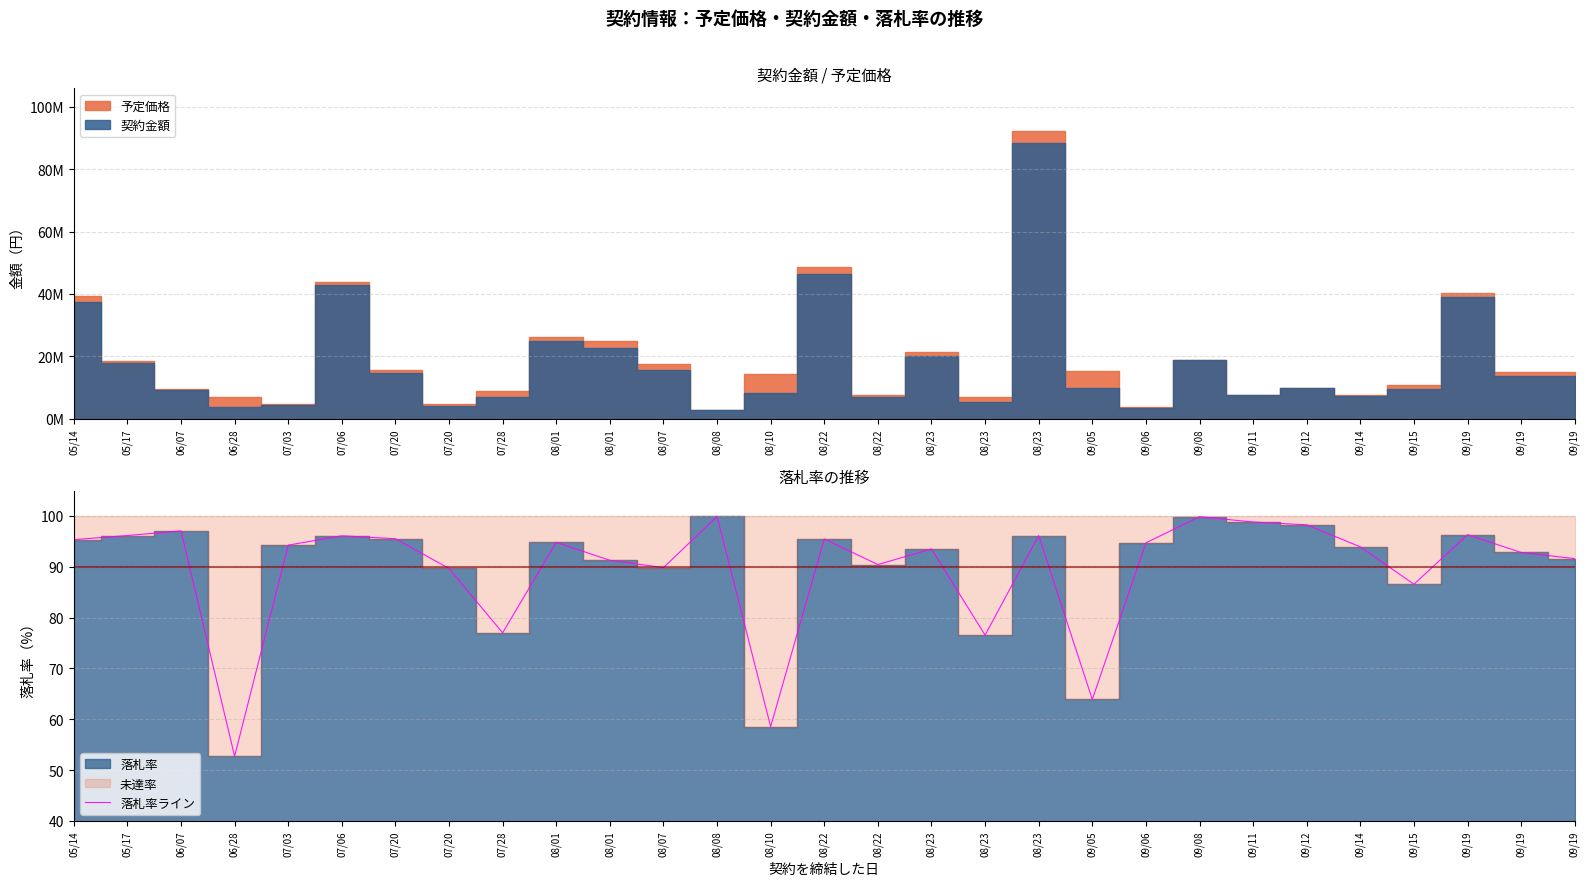

What is the label of the 24th point from the right?

07/06